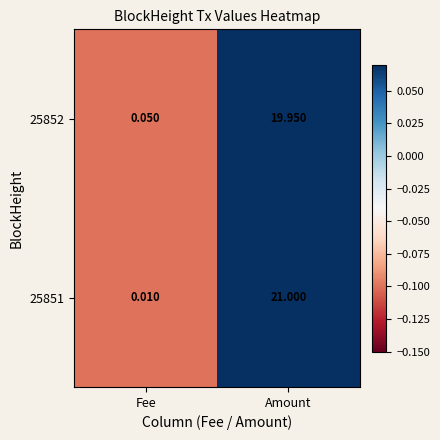

List the series in order of their peak value, lowest first.

25852, 25851